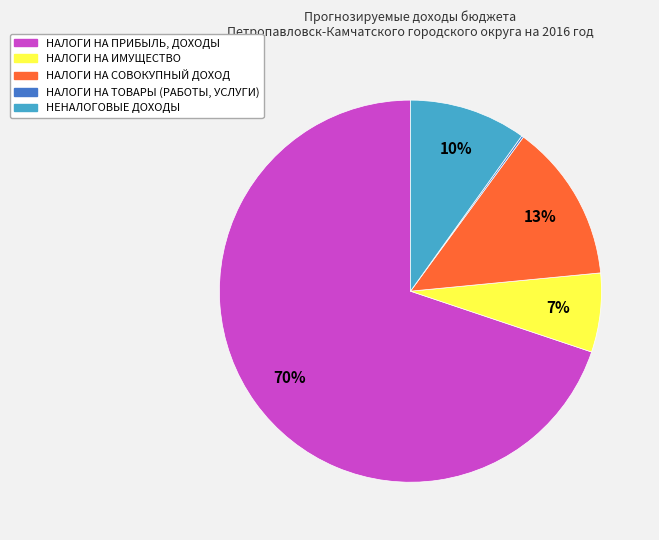

To the nearest percent, what is the difference between the largest and smallest slice percentages?

70%